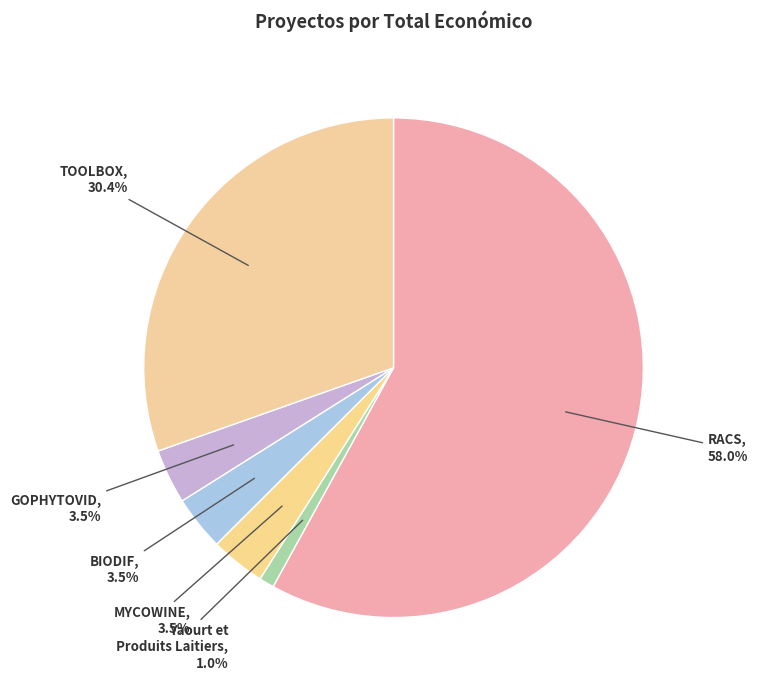

Which has a higher value, BIODIF or Yaourt et Produits Laitiers?

BIODIF